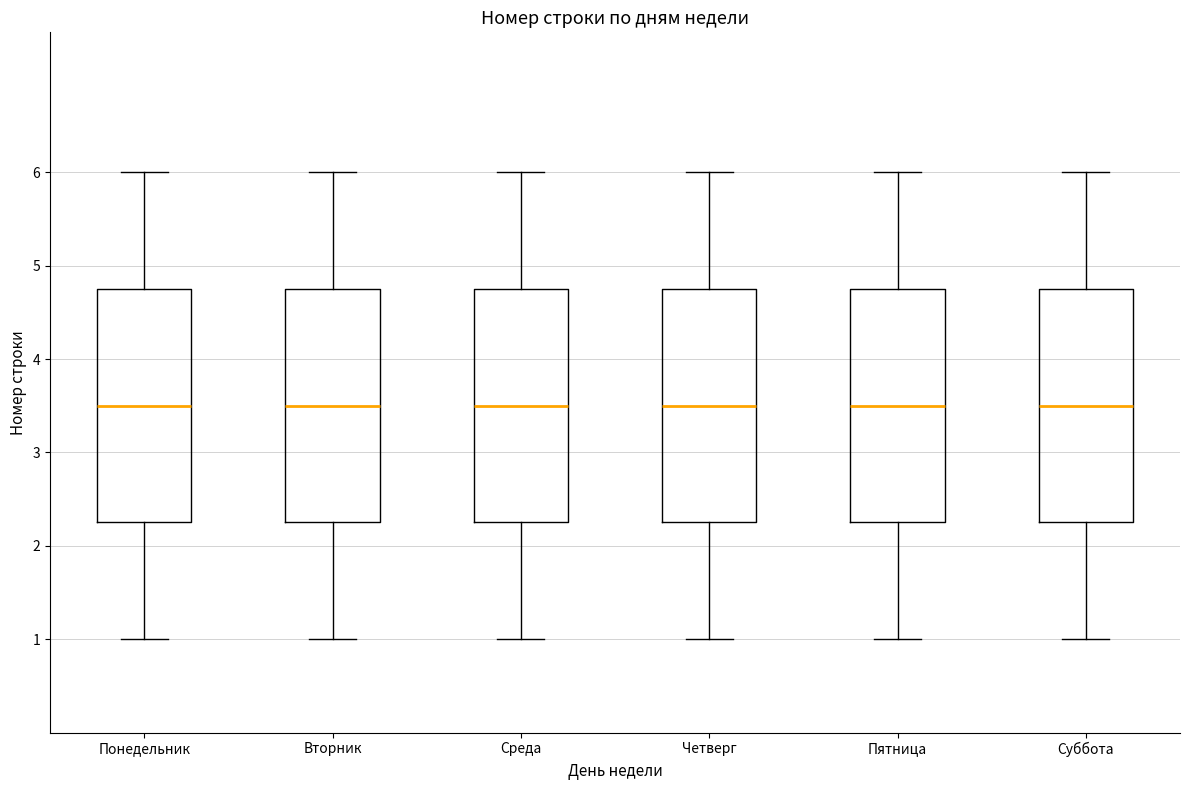

Reading left to right, transcribe this box plot: for each box, give where its median line is, the range the box spans, and where its two whiskers end, as read against the y-axis. The values are not printed on the chart, so give them approximately, as read against the axis.

Понедельник: median 3.5, box 2.3 to 4.8, whiskers 1.0 to 6.0
Вторник: median 3.5, box 2.3 to 4.8, whiskers 1.0 to 6.0
Среда: median 3.5, box 2.3 to 4.8, whiskers 1.0 to 6.0
Четверг: median 3.5, box 2.3 to 4.8, whiskers 1.0 to 6.0
Пятница: median 3.5, box 2.3 to 4.8, whiskers 1.0 to 6.0
Суббота: median 3.5, box 2.3 to 4.8, whiskers 1.0 to 6.0